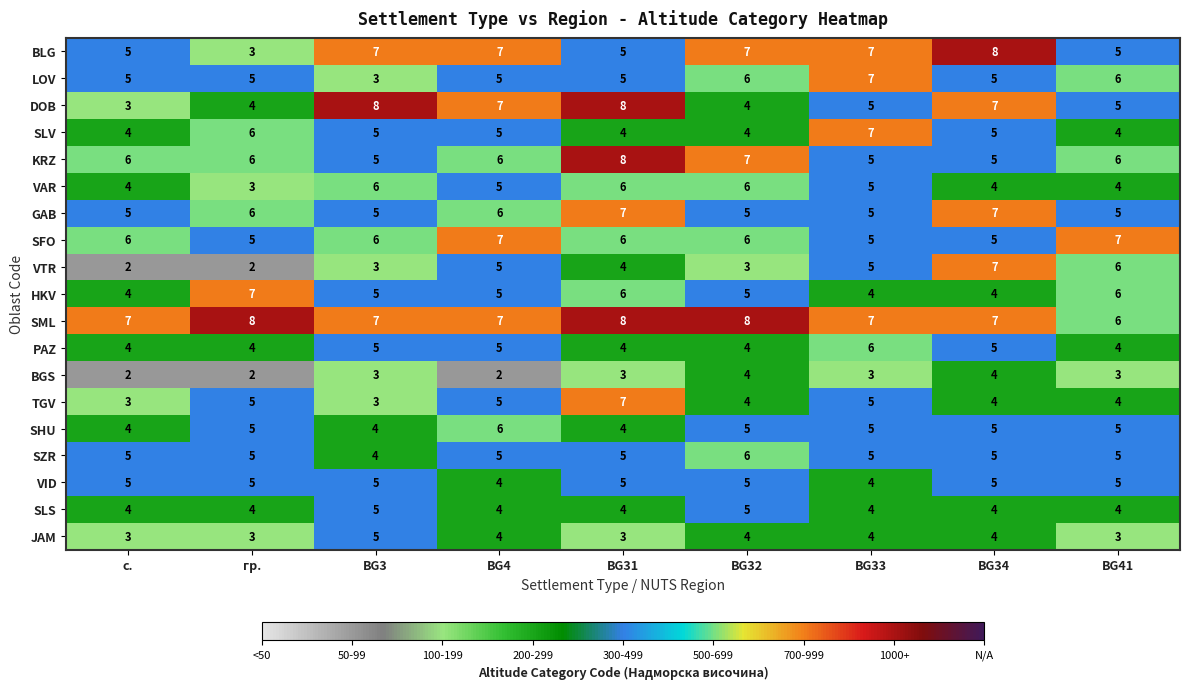

Which series has the largest total across all categories?

SML